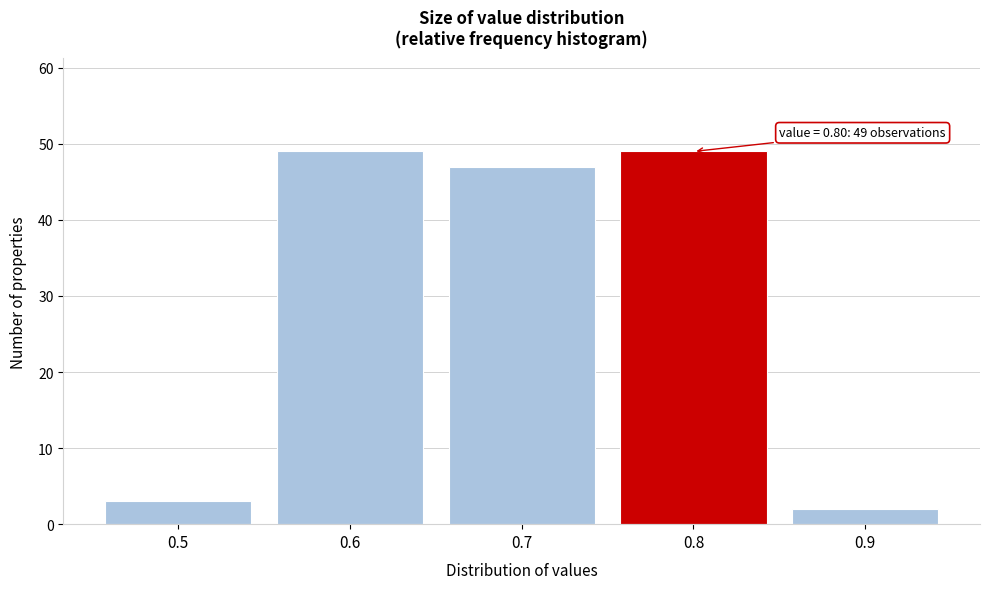

Reading left to right, transcribe all the data shown in this chart.

0.5=3	0.6=49	0.7=47	0.8=49	0.9=2